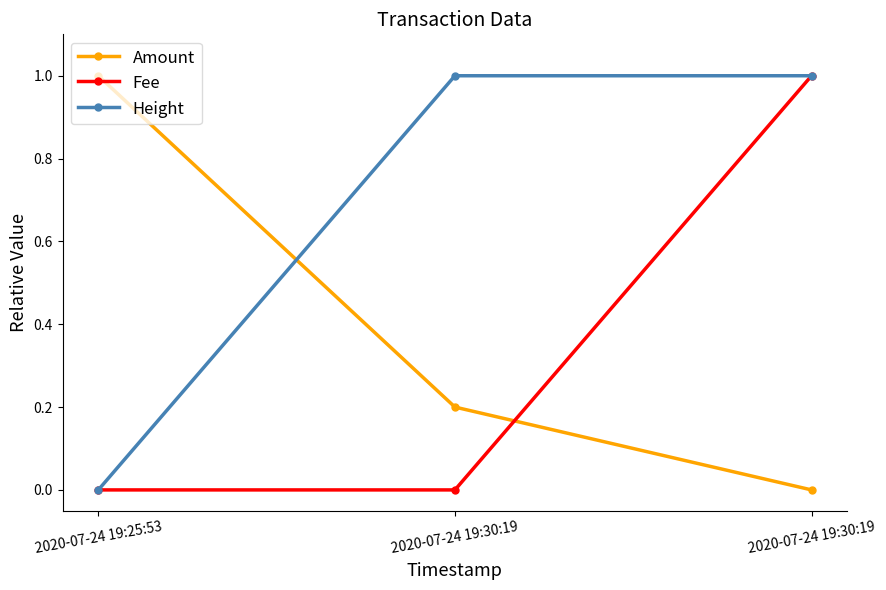

At which label does Fee reach its peak?

2020-07-24 19:30:19